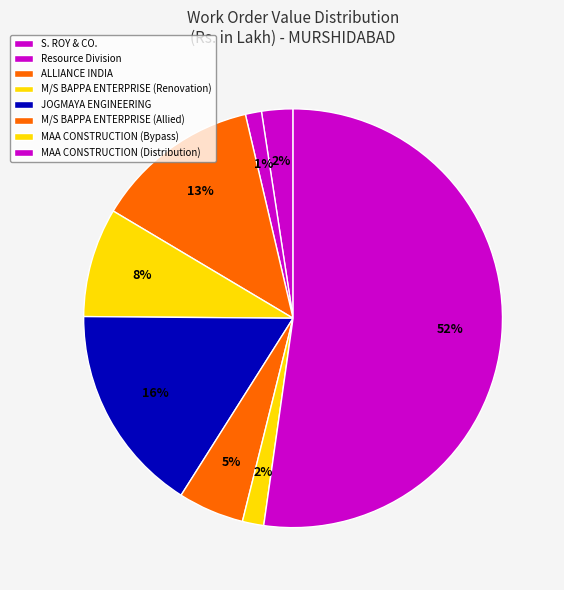

To the nearest percent, what portion does M/S BAPPA ENTERPRISE (Renovation) represent?

8%